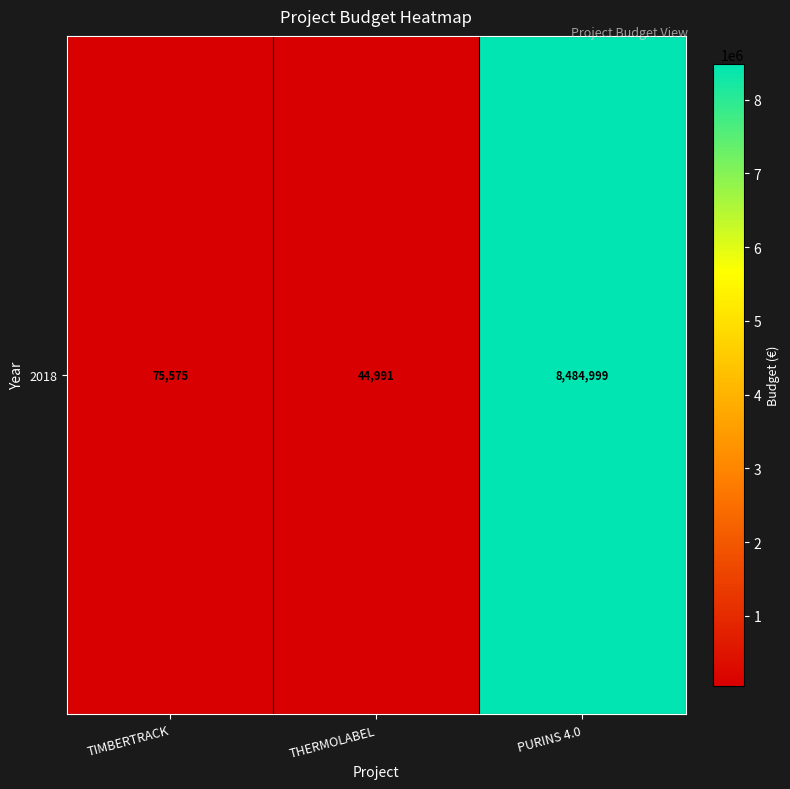

At which label is the value closest to 4264995?

TIMBERTRACK